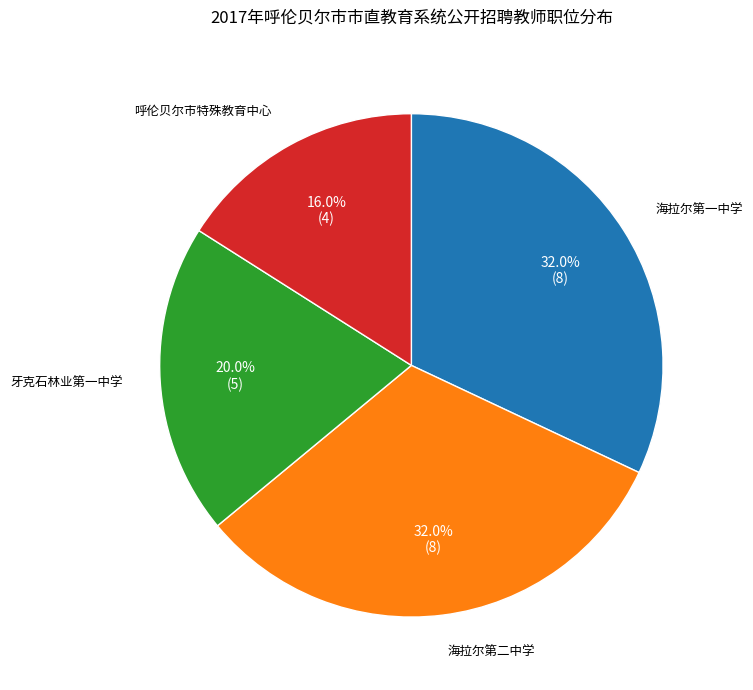

To the nearest percent, what is the difference between the largest and smallest slice percentages?

16%